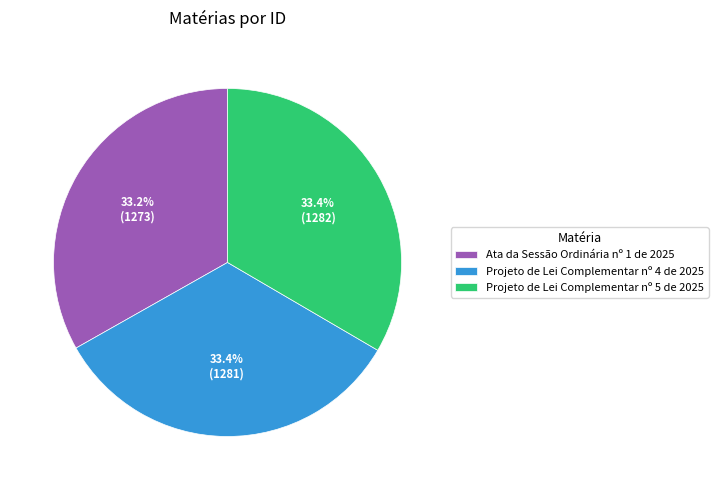

Combined, do Ata da Sessão Ordinária nº 1 de 2025 and Projeto de Lei Complementar nº 4 de 2025 account for over 50%?

Yes